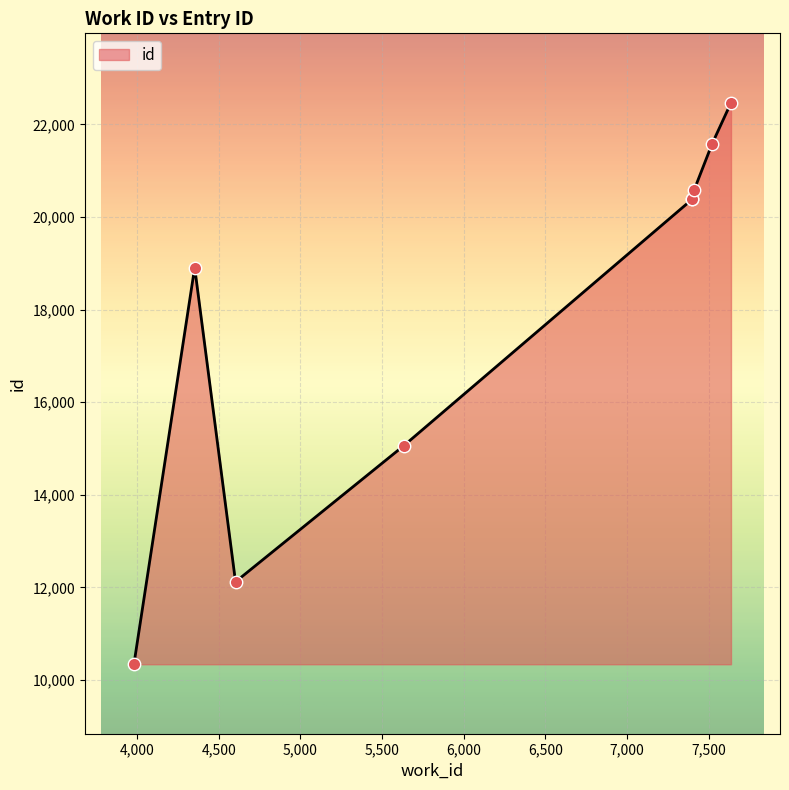

Between 7411 and 7636, which is larger?

7636